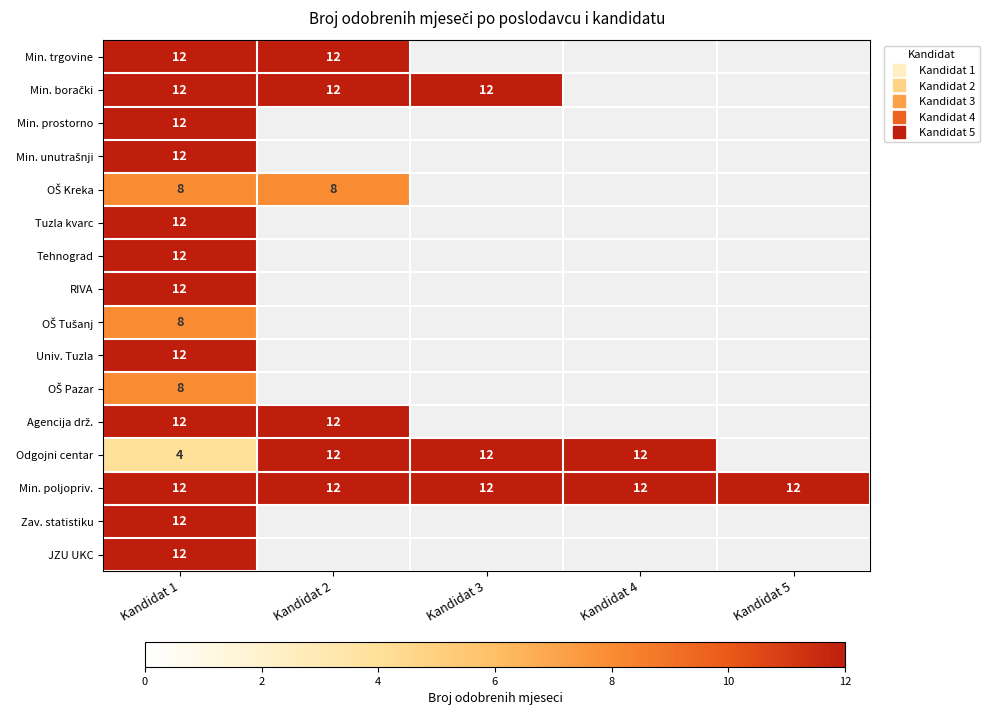

Which series has the largest total across all categories?

Min. poljopriv.